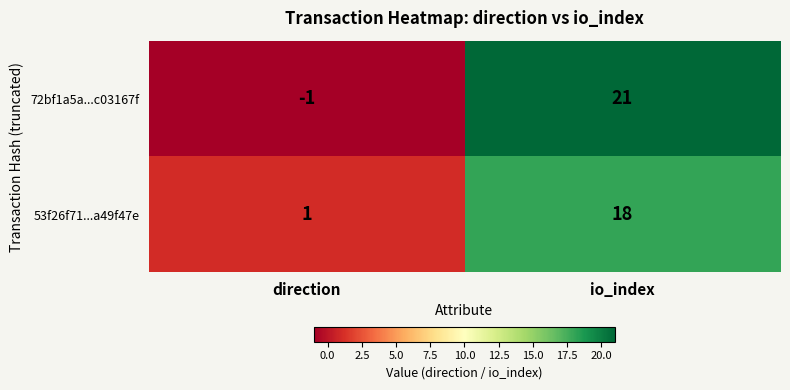

Which series has the widest spread of values?

72bf1a5a...c03167f